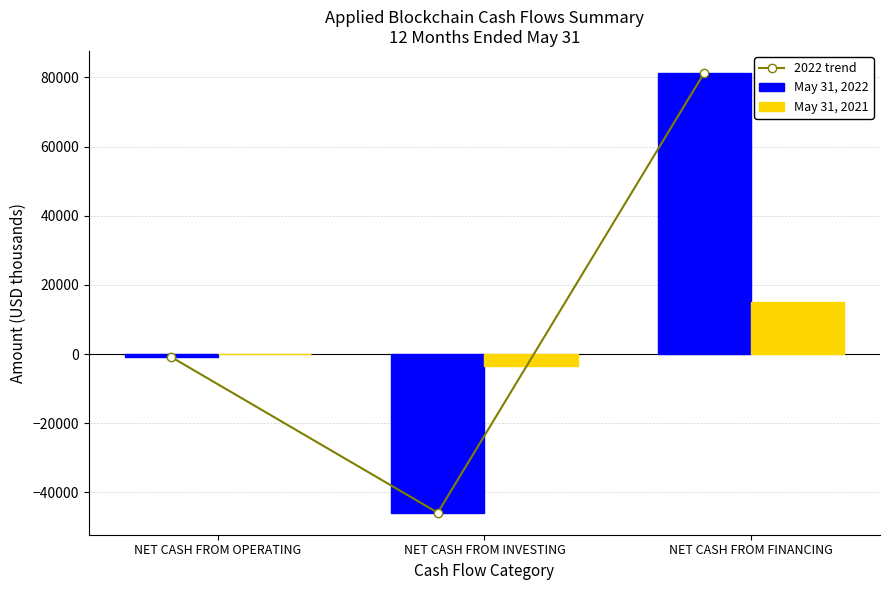

Reading right to left, extract all data points from this chart.

2022 trend: 81292	-45871	-872
May 31, 2022: 81292	-45871	-872
May 31, 2021: 15135	-3302	-83